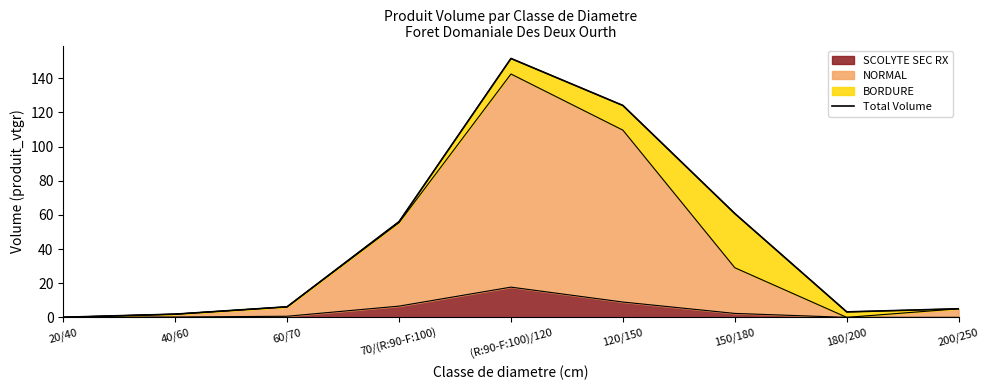

What is the smallest value displayed?

0.1